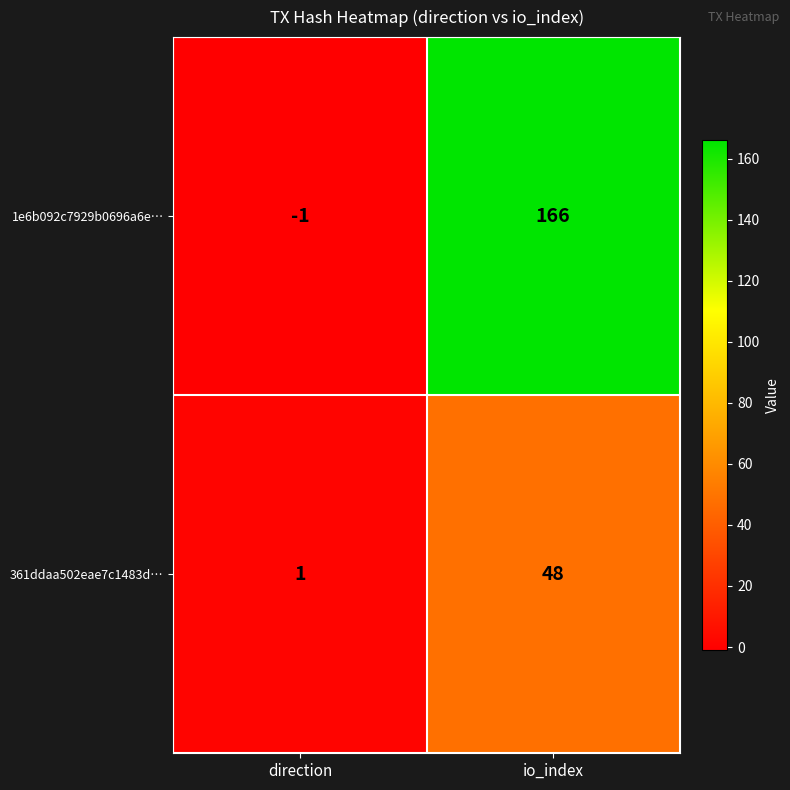

What is the difference between the 361ddaa502eae7c1483d… values at io_index and direction?

47